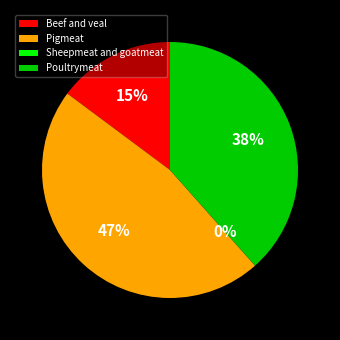

To the nearest percent, what is the average slice percentage?

25%